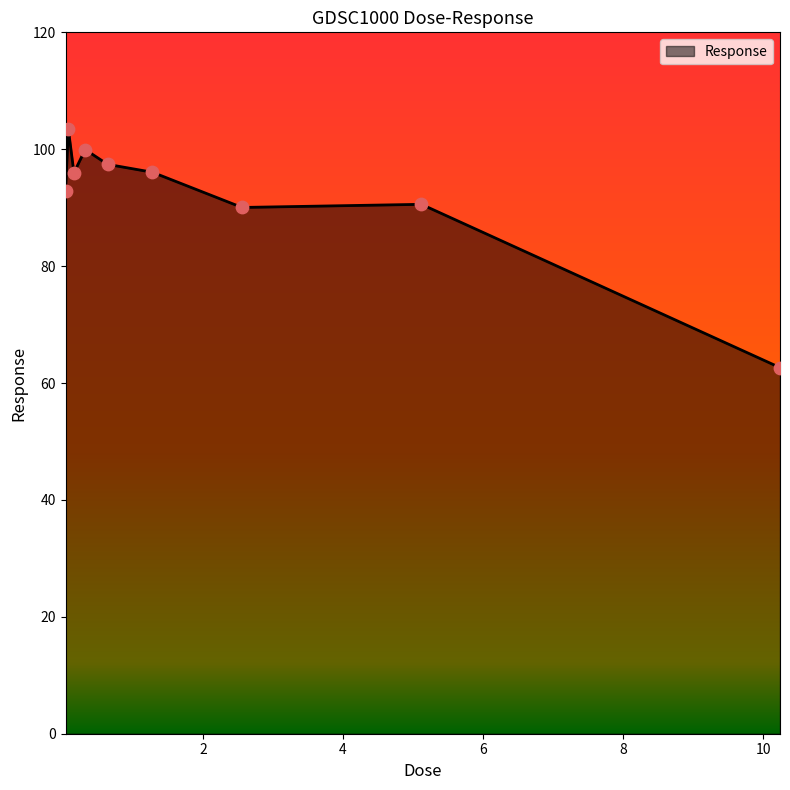

What is the maximum value shown in the chart?

103.4